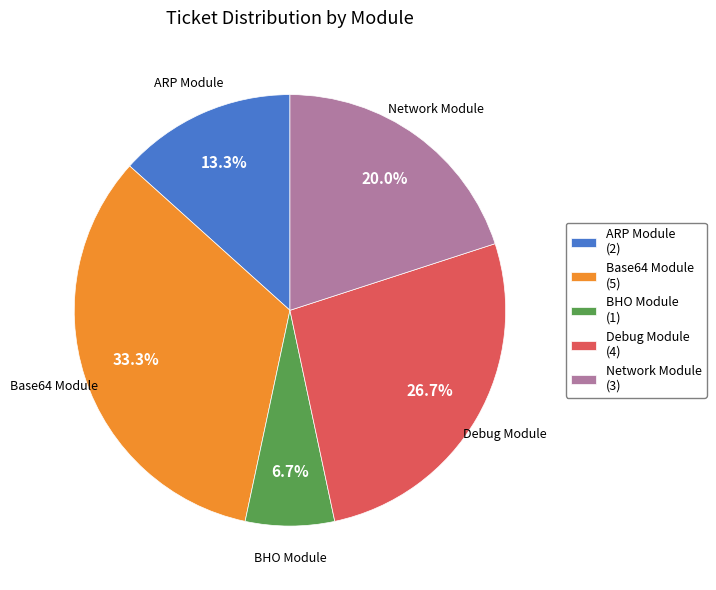

Which category has the smallest portion of the pie?

BHO Module